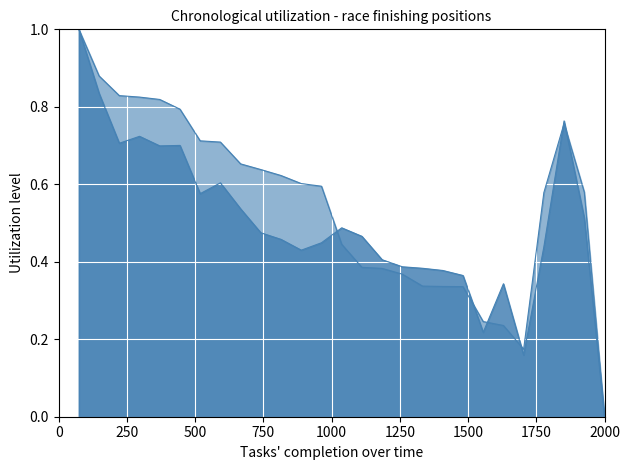

The Average Speed series shows 0.5 at 20. True or false?

False